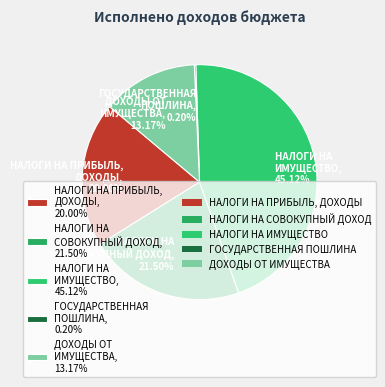

Is ДОХОДЫ ОТ ИМУЩЕСТВА, 13.17% the majority of the pie?

No